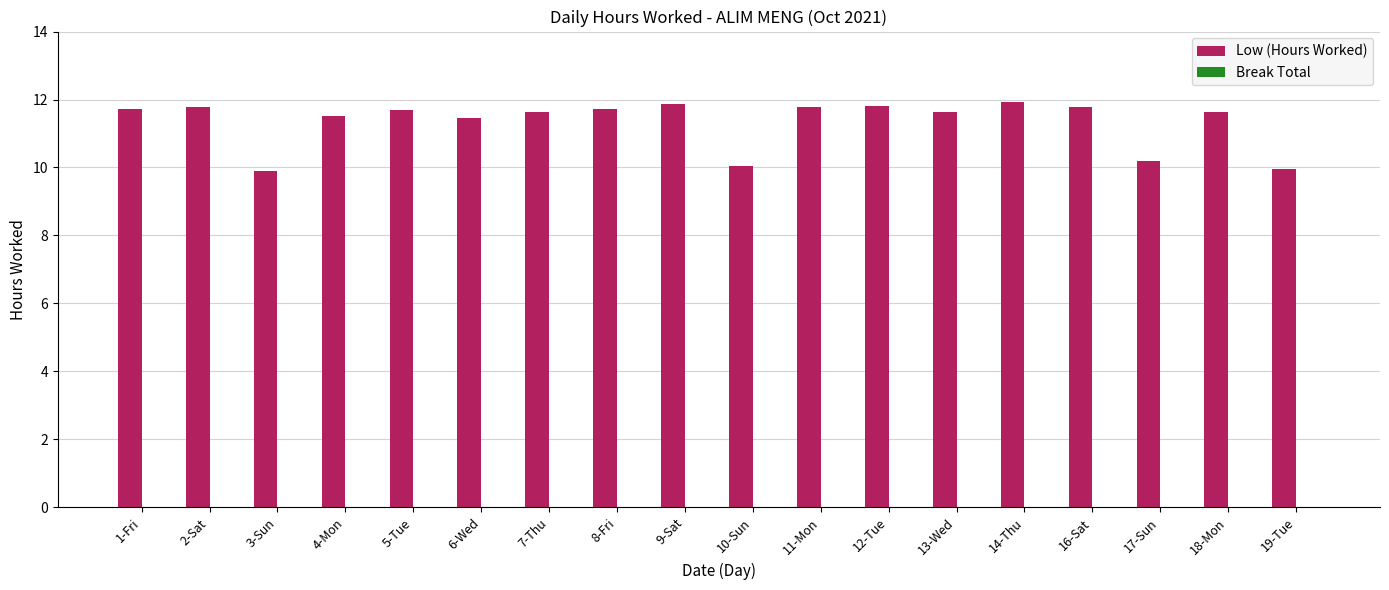

At which label does the data first exceed 11?

1-Fri